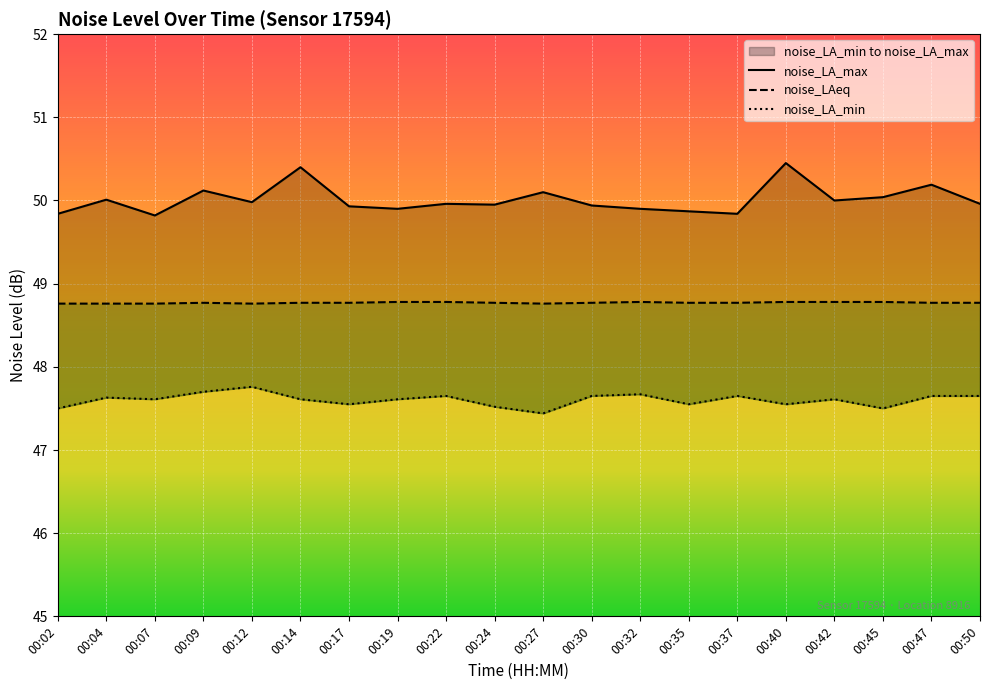

True or false: noise_LAeq has a value of 48.8 at 00:27.

True